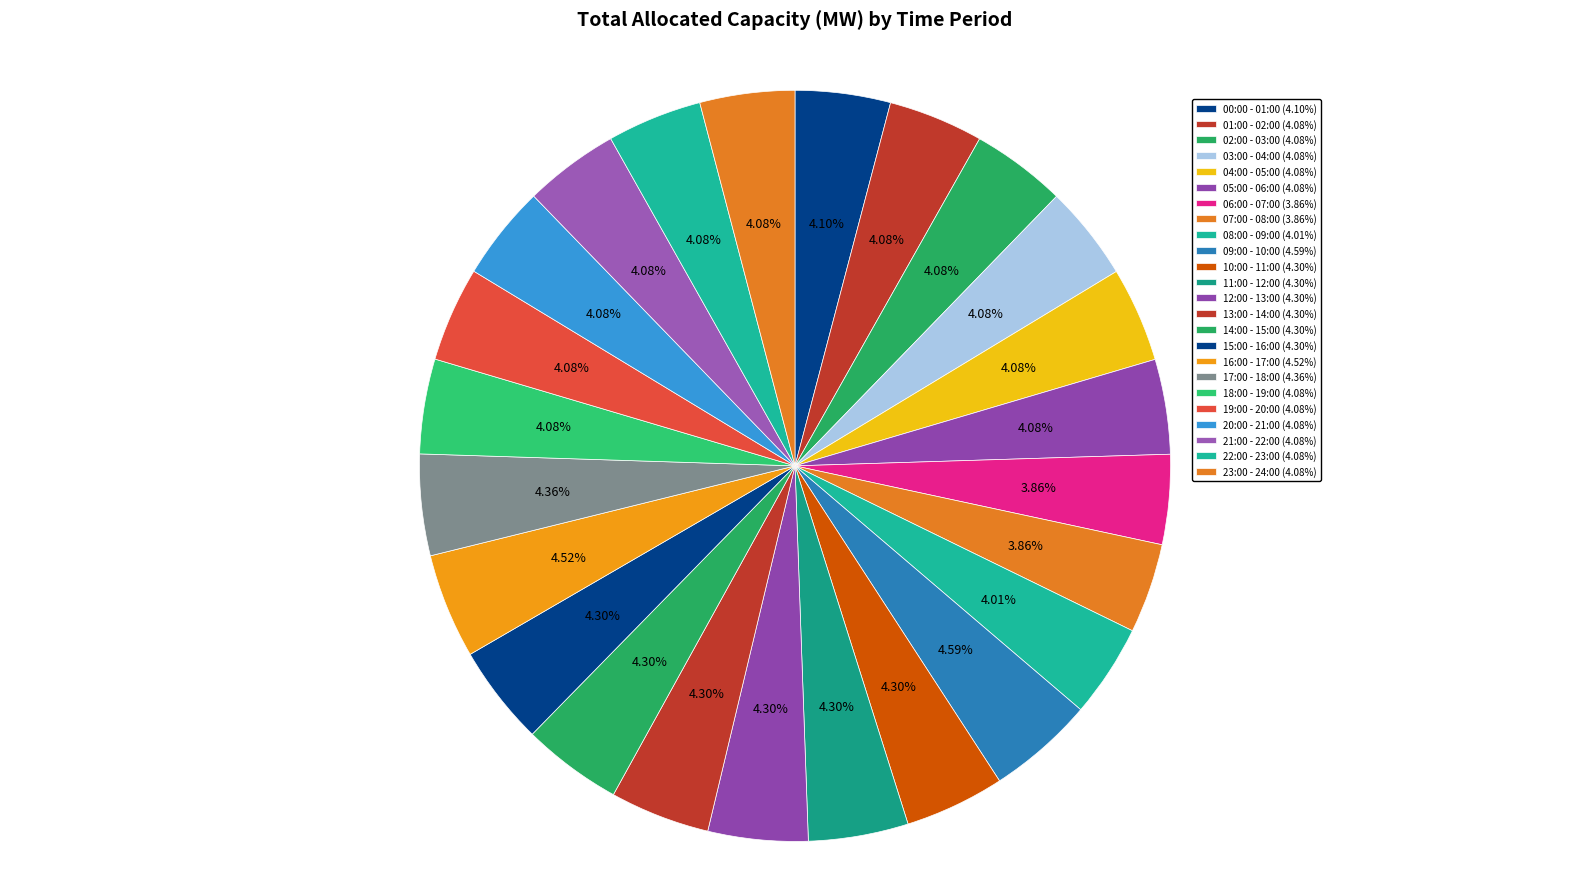

To the nearest percent, what percentage of the pie is 13:00 - 14:00?

4%